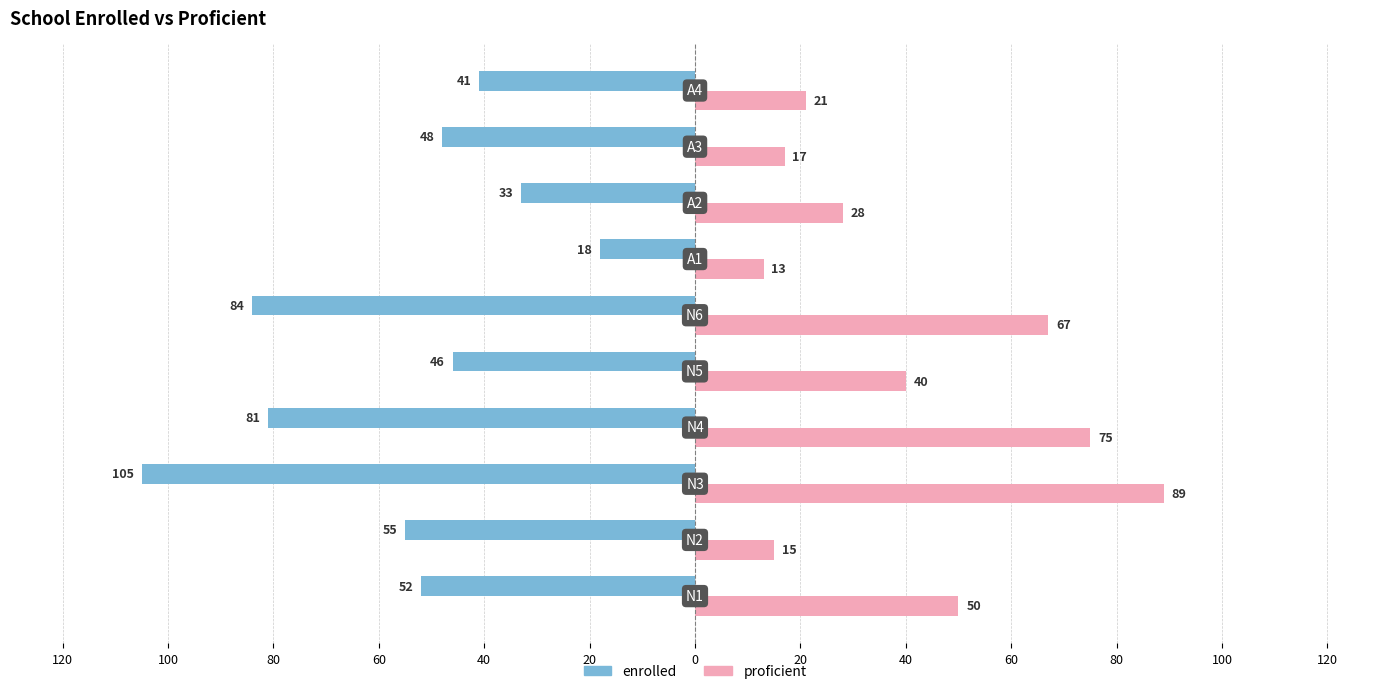

What are all the series names shown in the legend?

enrolled, proficient